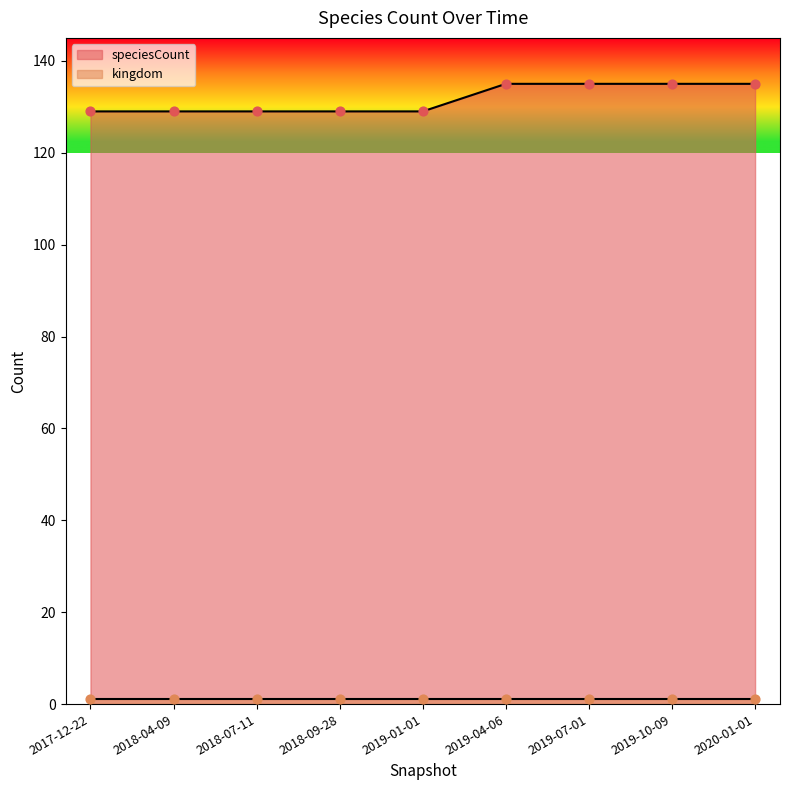

Approximately how many times larger is the value at 2019-01-01 compared to 2018-04-09?

1.0